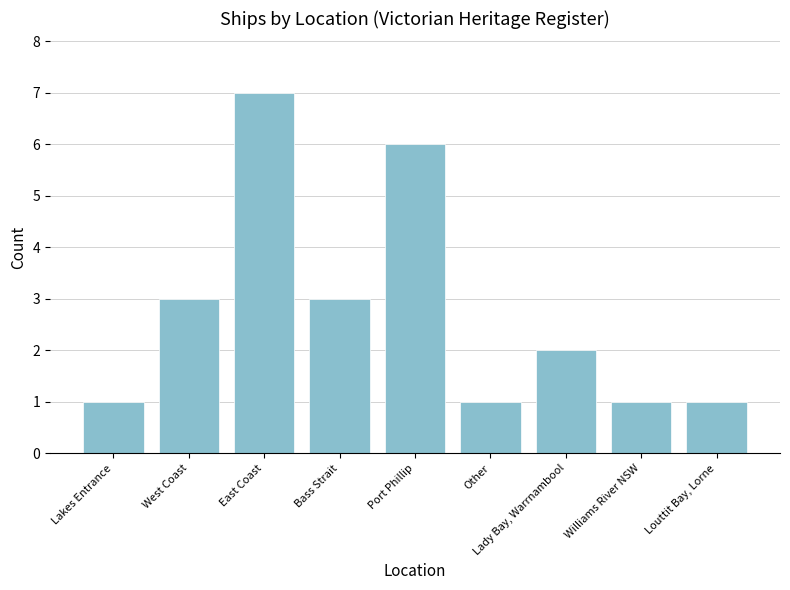

At which label does the data first exceed 2?

West Coast